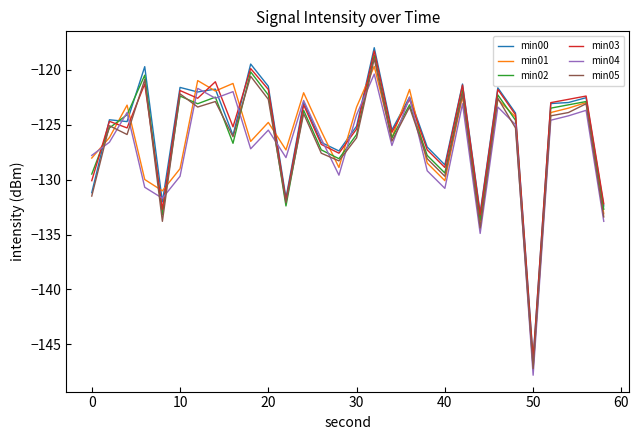

What is the smallest value displayed?

-147.8